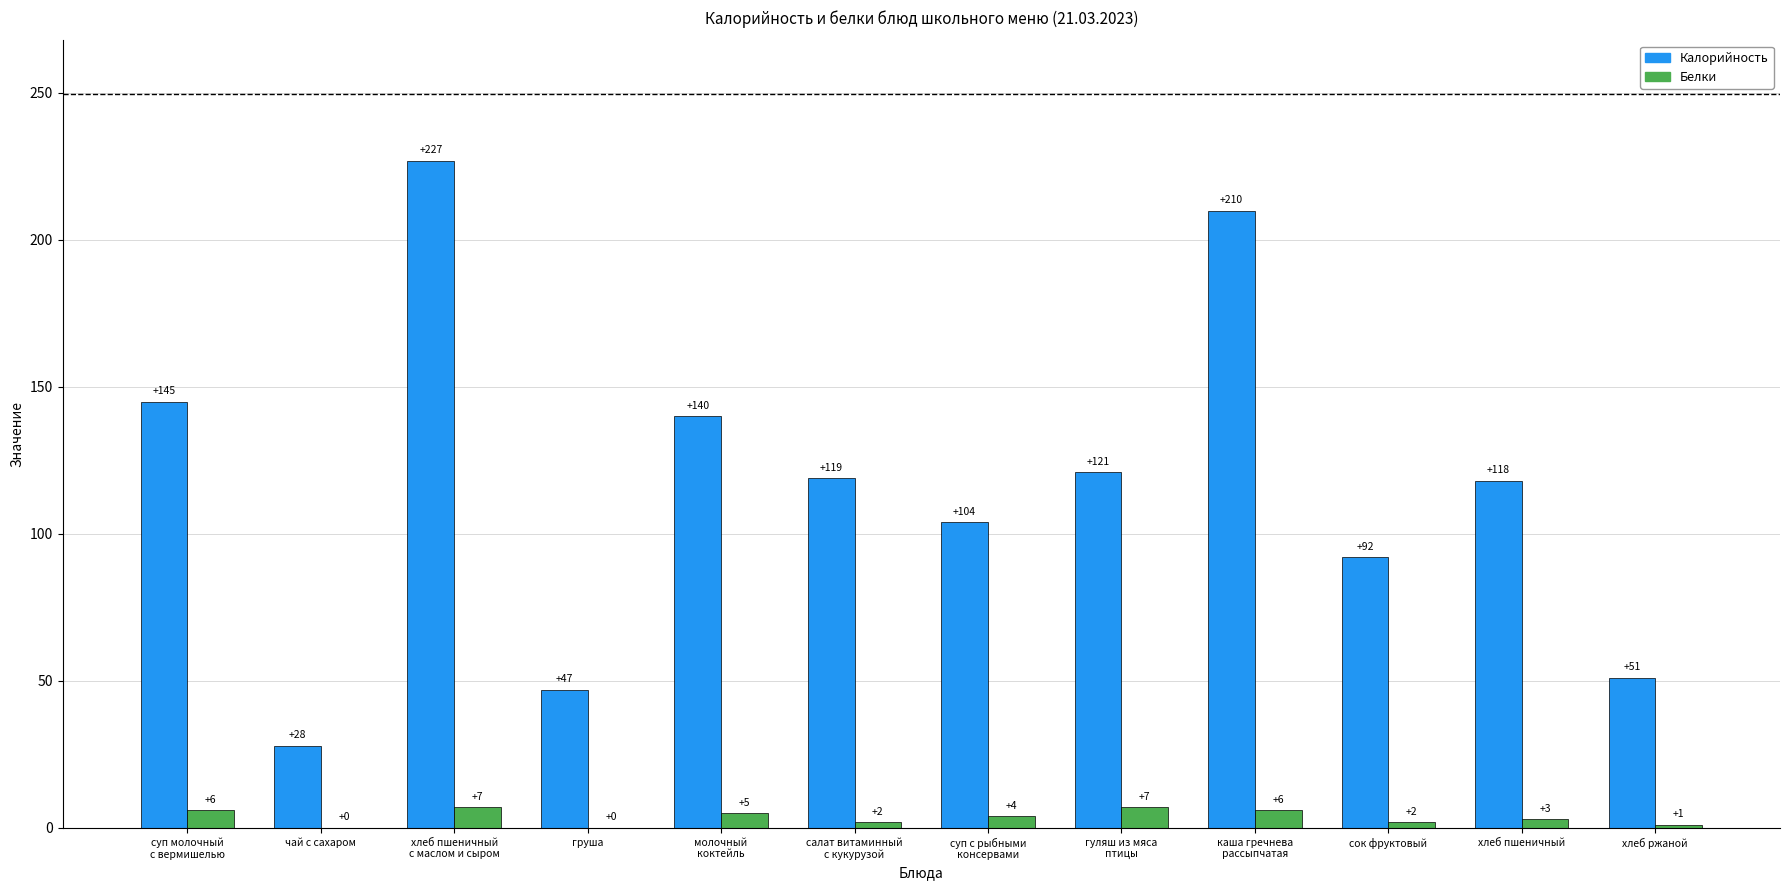

What is the average value of the Белки series?

4